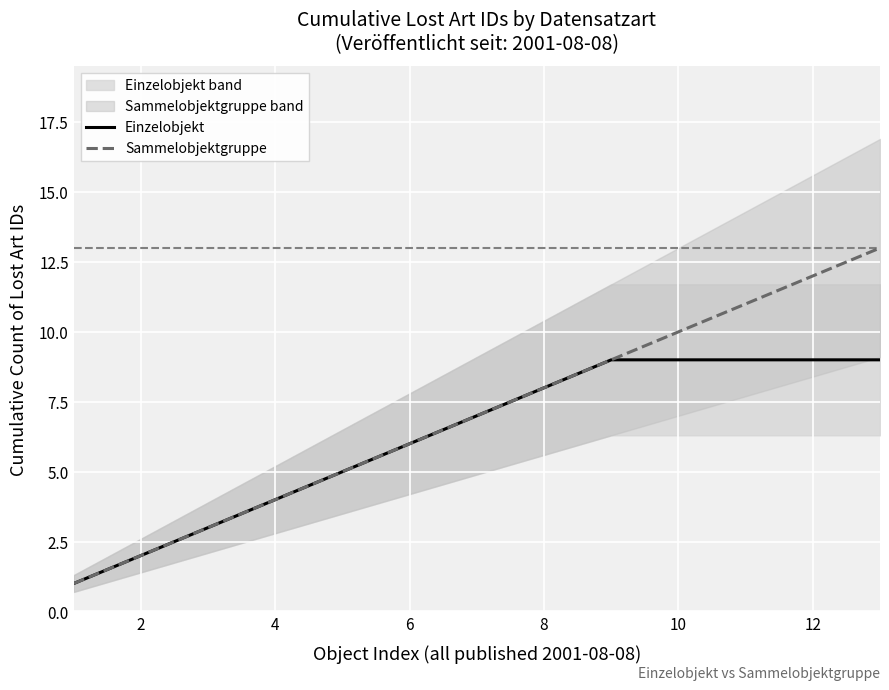

True or false: Einzelobjekt has more than 2 interior local peaks.

False